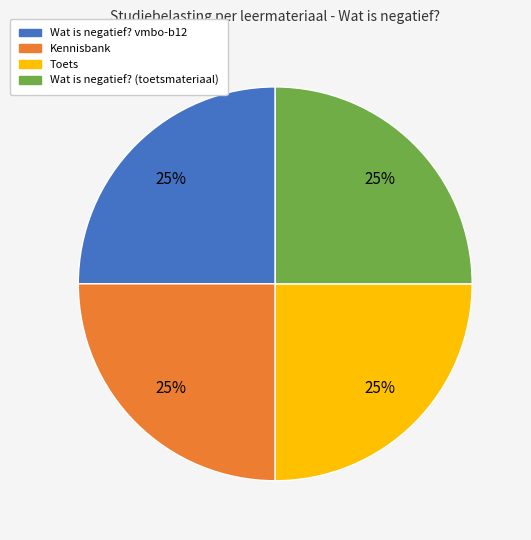

To the nearest percent, what portion does Wat is negatief? vmbo-b12 represent?

25%